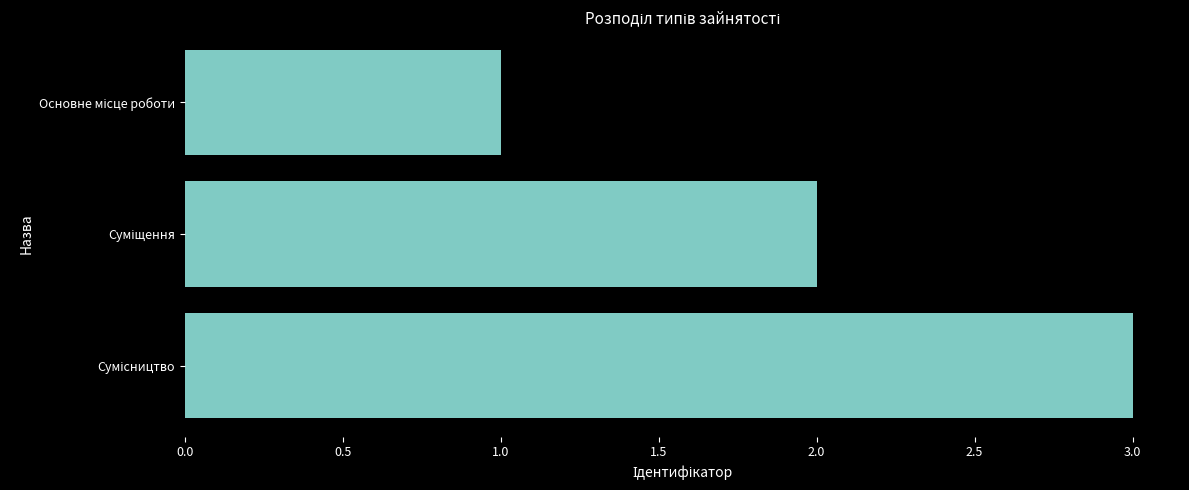

What is the sum of all values?

6